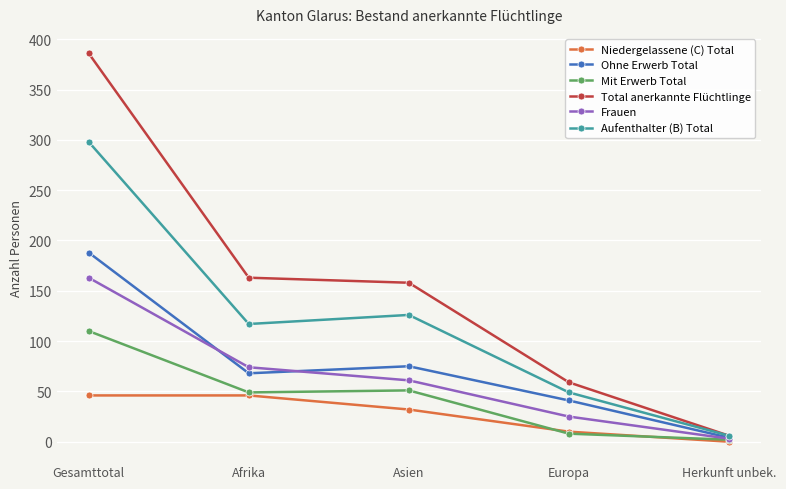

True or false: Total anerkannte Flüchtlinge and Niedergelassene (C) Total cross at least once.

False